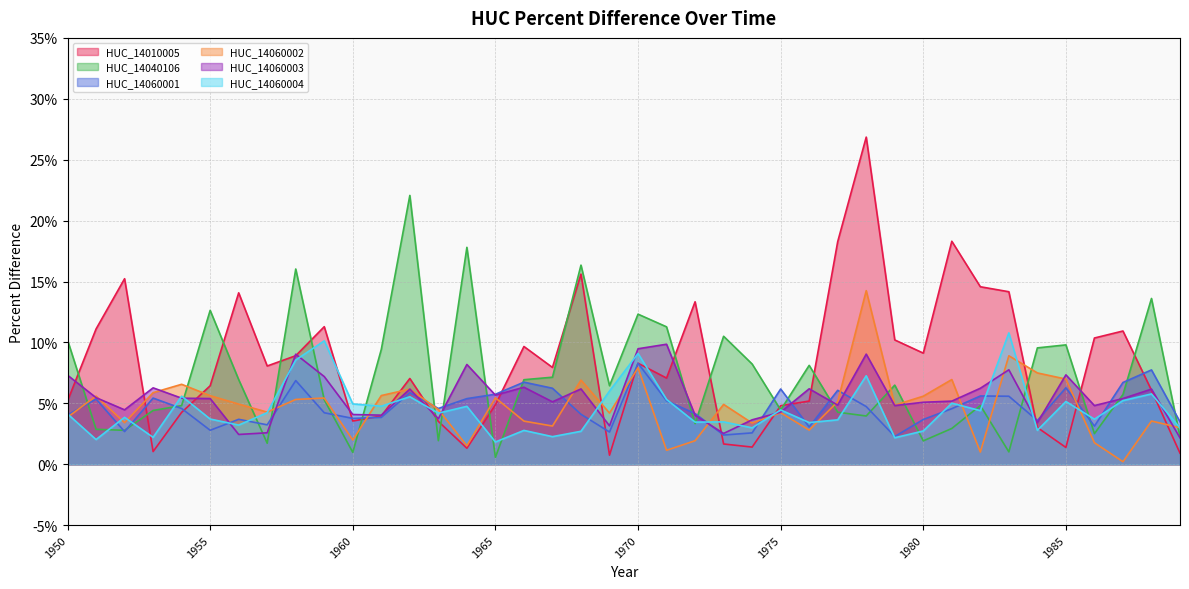

How many times do HUC_14060001 and HUC_14040106 cross each other?

23